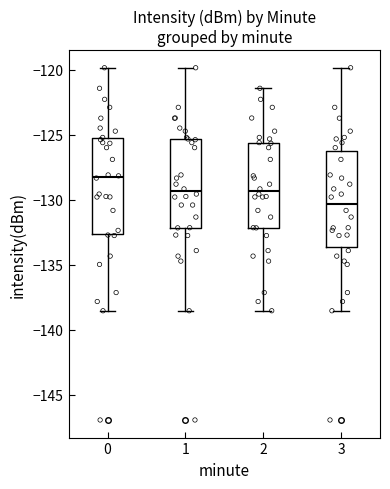

Which box has the highest median line?

0